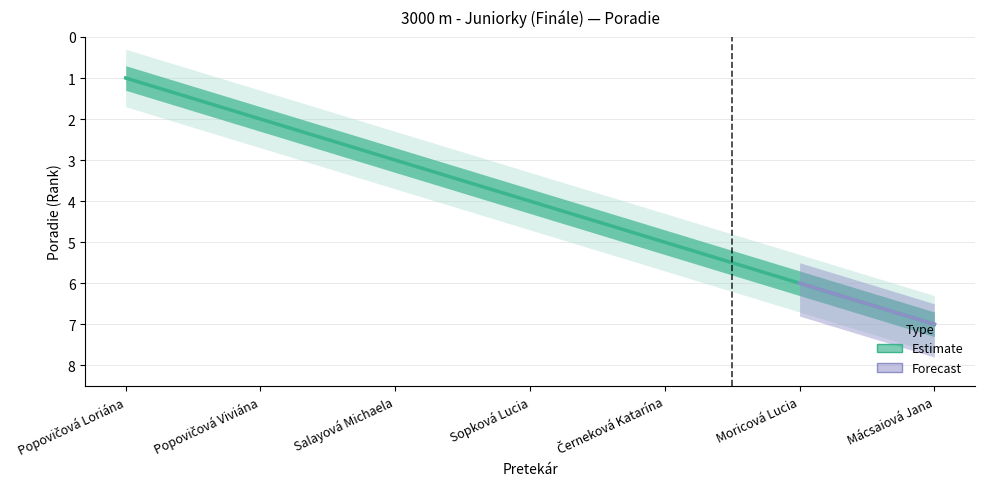

What is the approximate value of Poradie at Moricová Lucia?

6.0